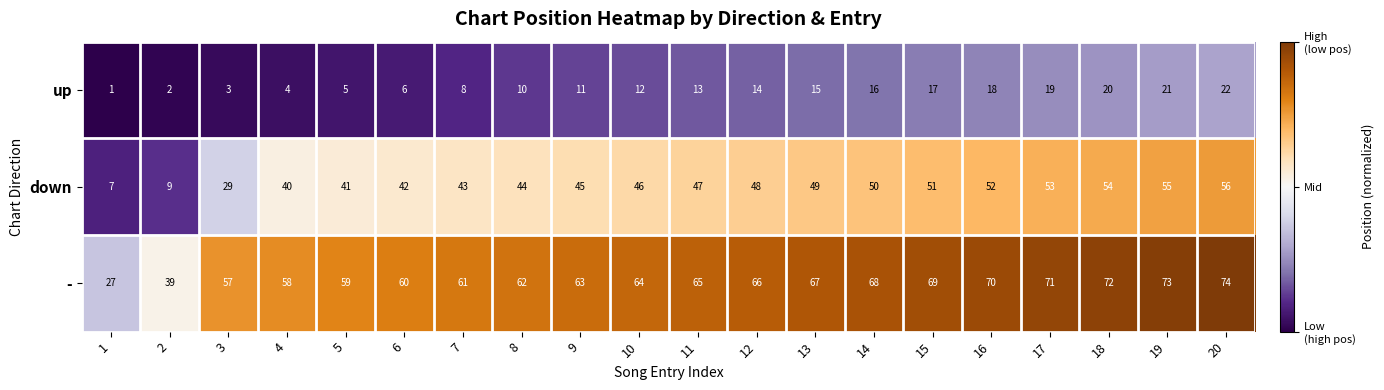

What is the sum of all down values?

861